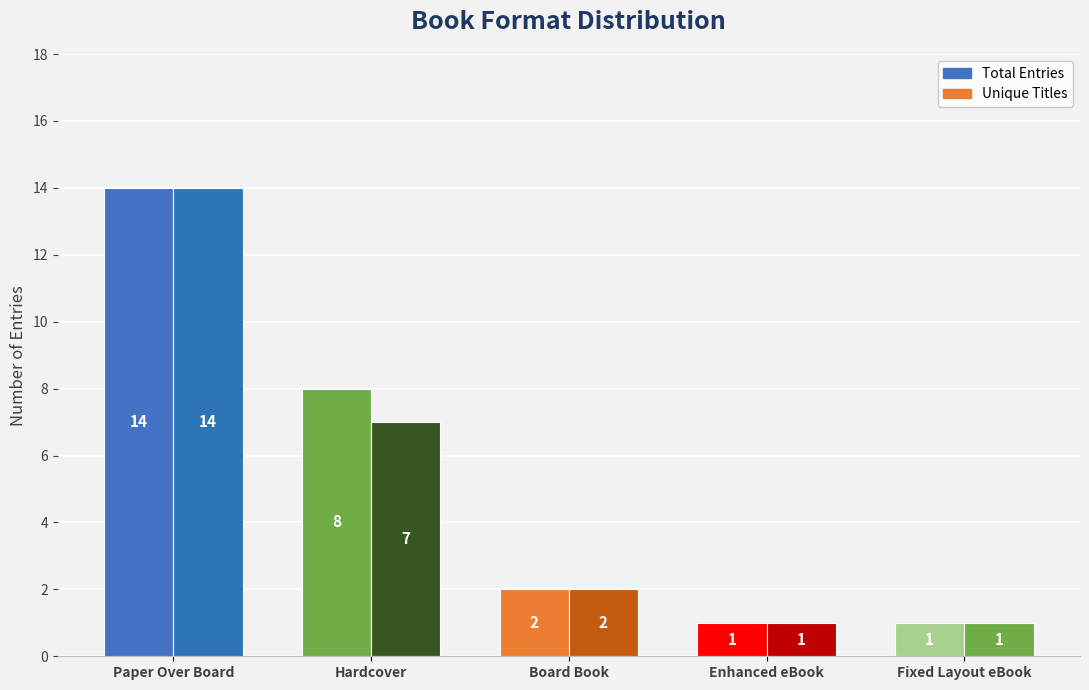

What is the sum of all Unique Titles values?

25